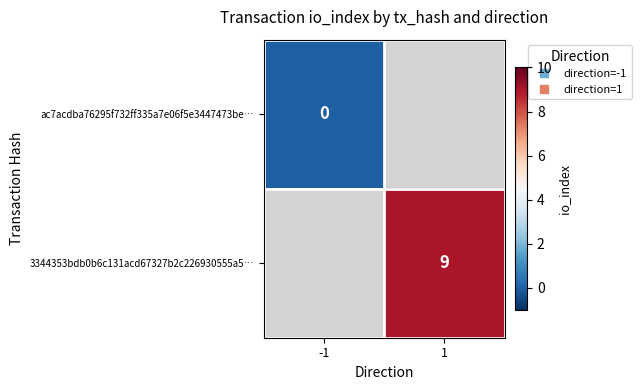

The ac7acdba76295f732ff335a7e06f5e3447473be… series shows 0.0 at -1. True or false?

True